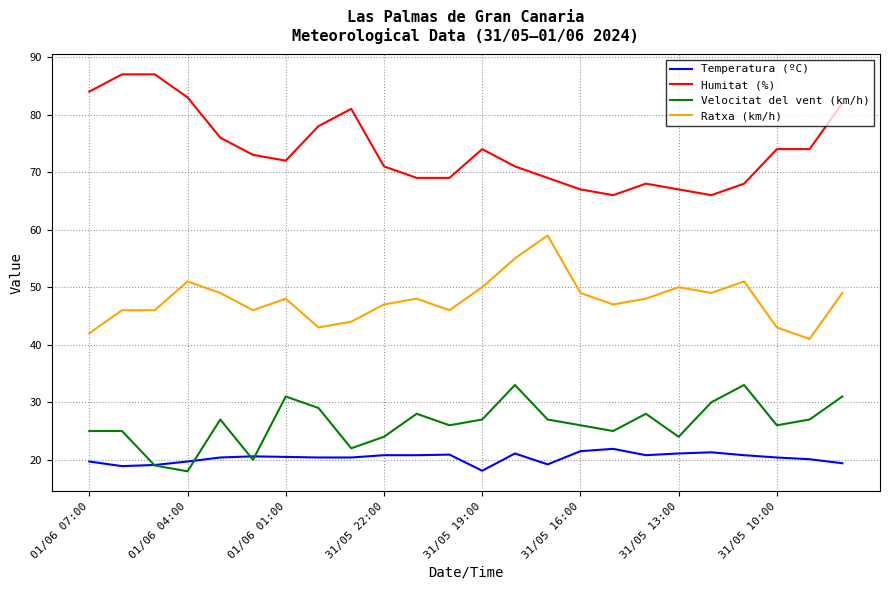

Rank the series by their maximum value, from lowest to highest.

Temperatura (ºC), Velocitat del vent (km/h), Ratxa (km/h), Humitat (%)